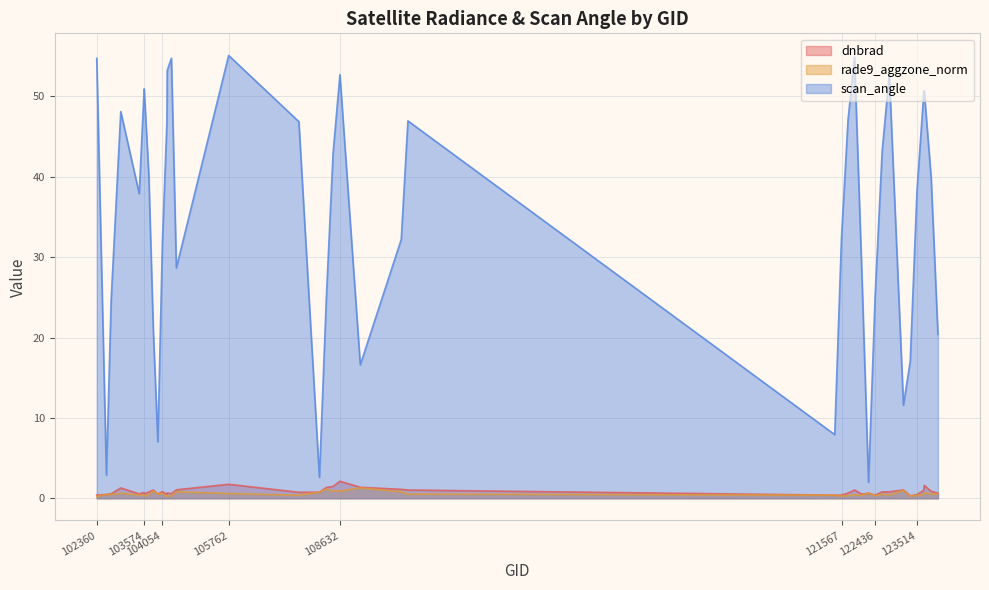

What is the difference between the maximum and minimum values in the dnbrad series?

1.8